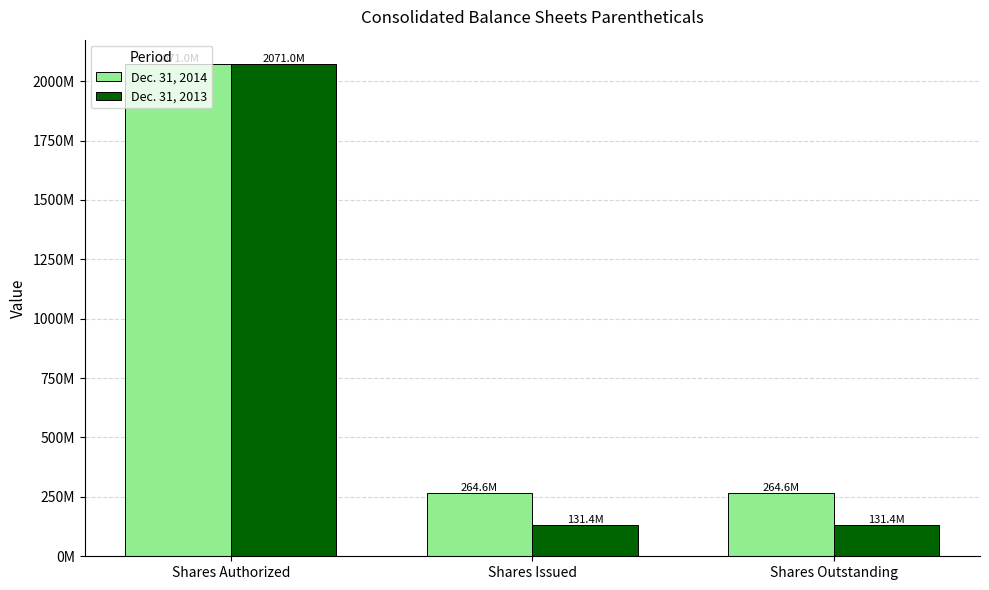

Reading right to left, extract all data points from this chart.

Dec. 31, 2014: Shares Outstanding=264620555	Shares Issued=264620555	Shares Authorized=2071000000
Dec. 31, 2013: Shares Outstanding=131352518	Shares Issued=131352518	Shares Authorized=2071000000